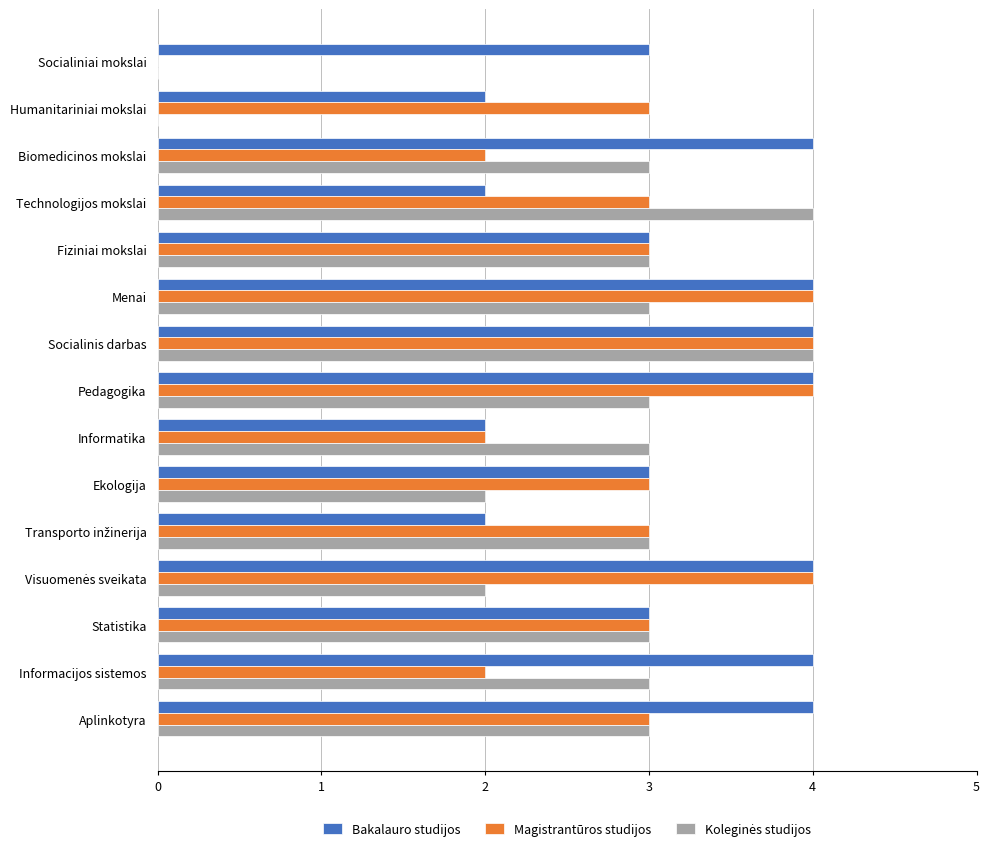

Which series has the largest total across all categories?

Bakalauro studijos